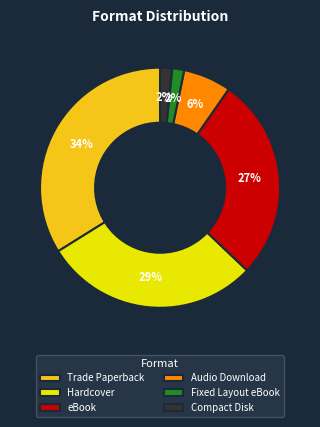

Which has a higher value, Hardcover or Fixed Layout eBook?

Hardcover